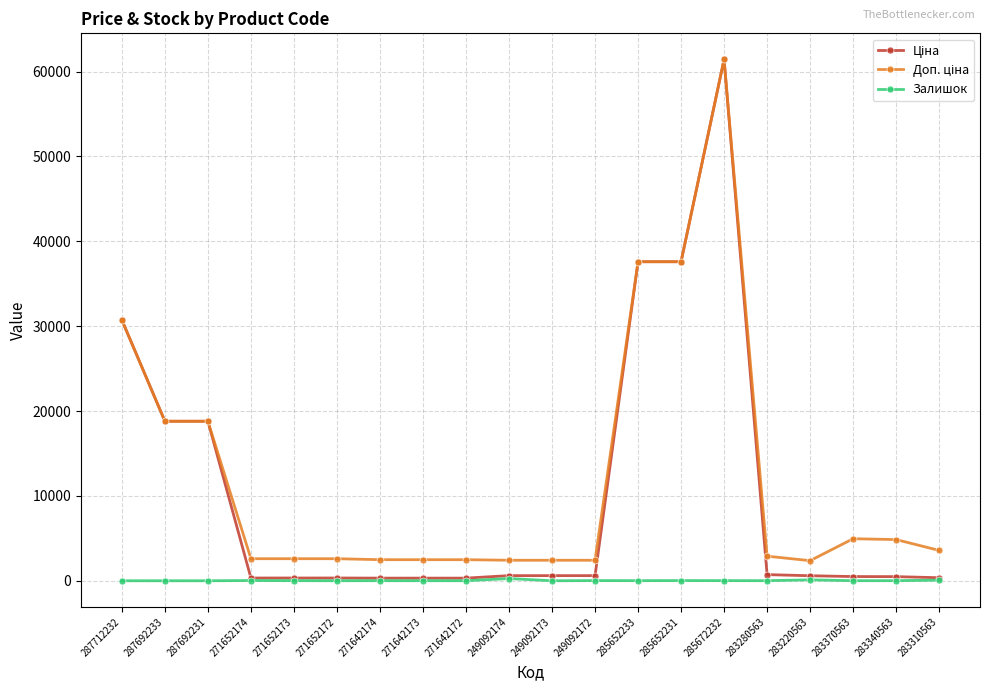

True or false: Залишок has more than 0 interior local peaks.

True